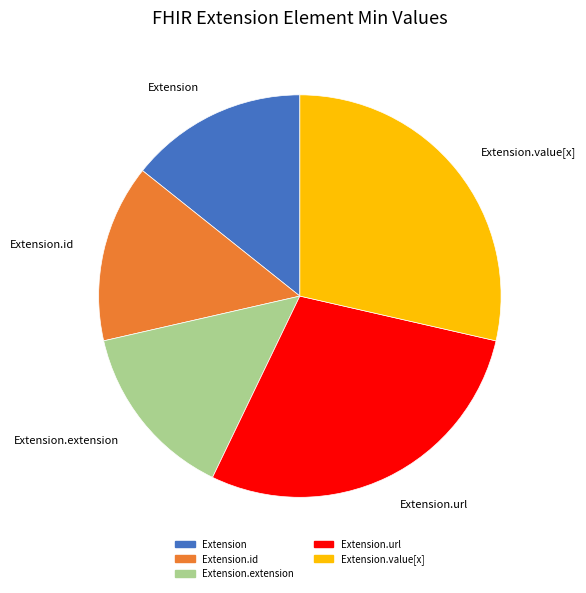

Does Extension account for over 50% of the chart?

No